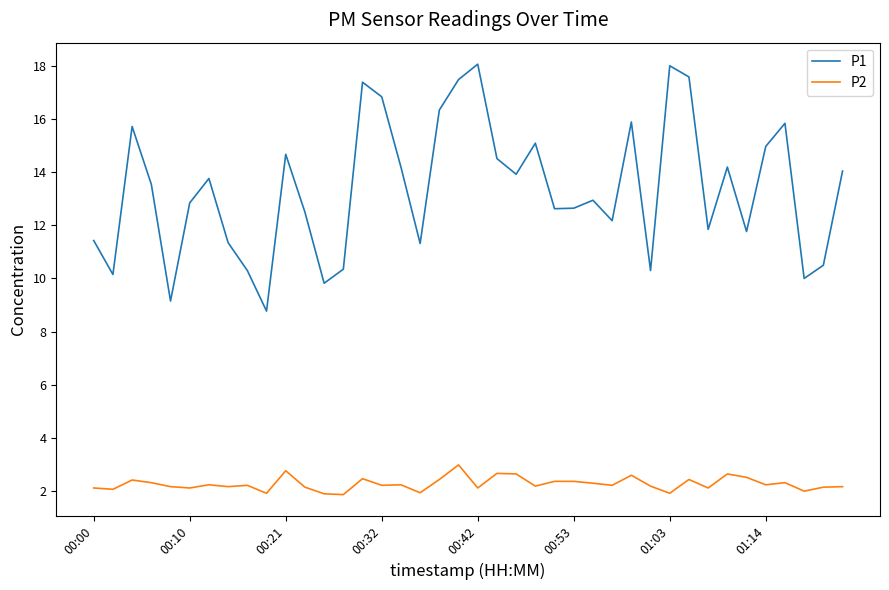

Which series has the largest total across all categories?

P1